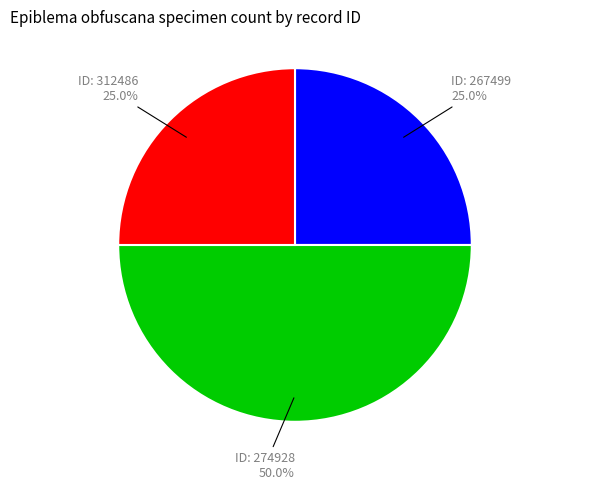

Count the number of slices in the pie.

3